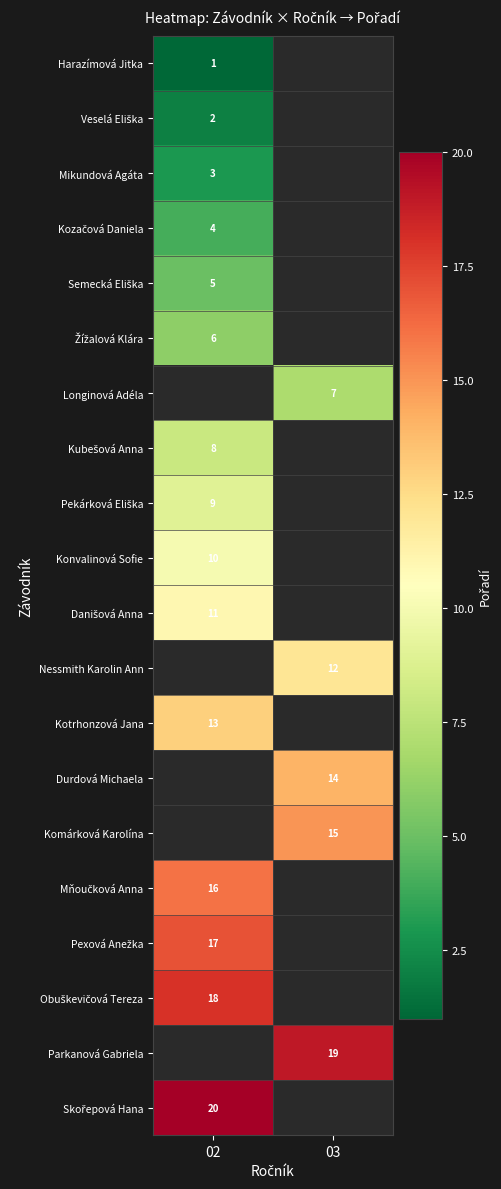

The value of Parkanová Gabriela at 03 is 19. True or false?

True